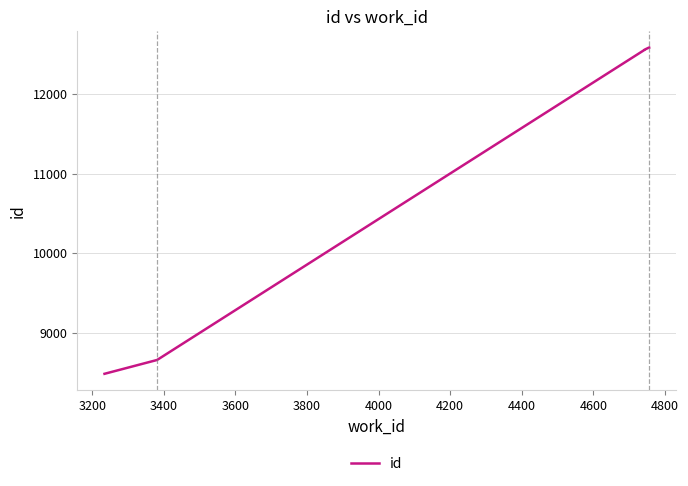

Does the chart display data point markers on the line(s)?

No